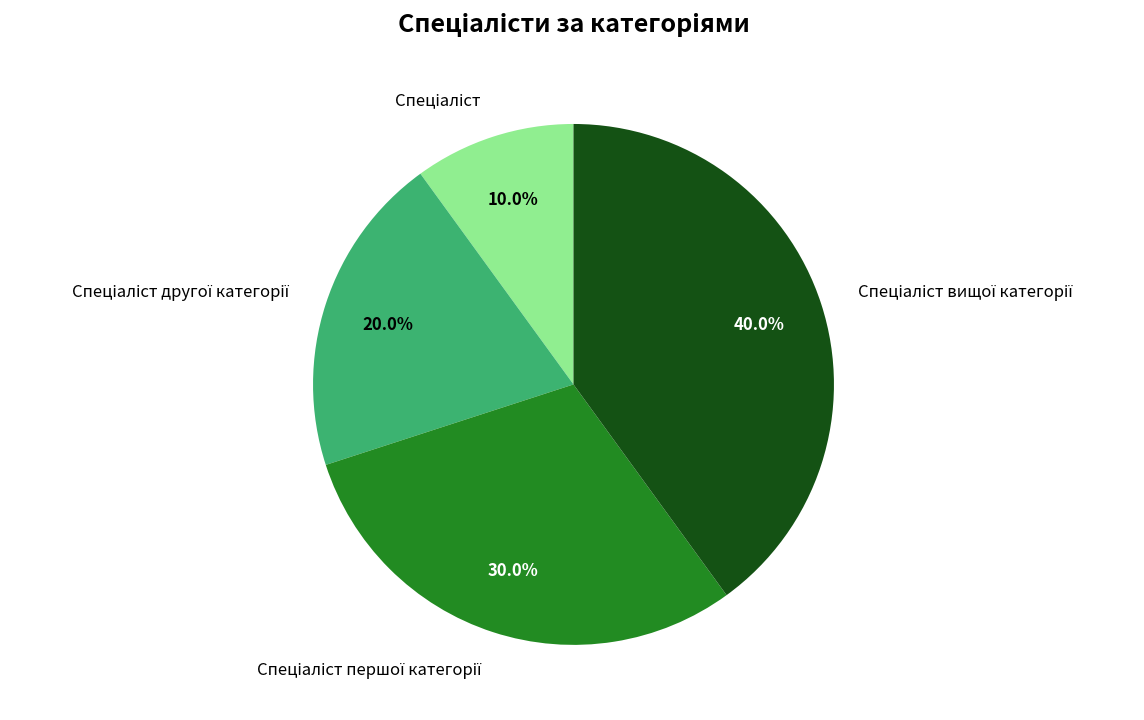

Does any single category account for the majority?

No